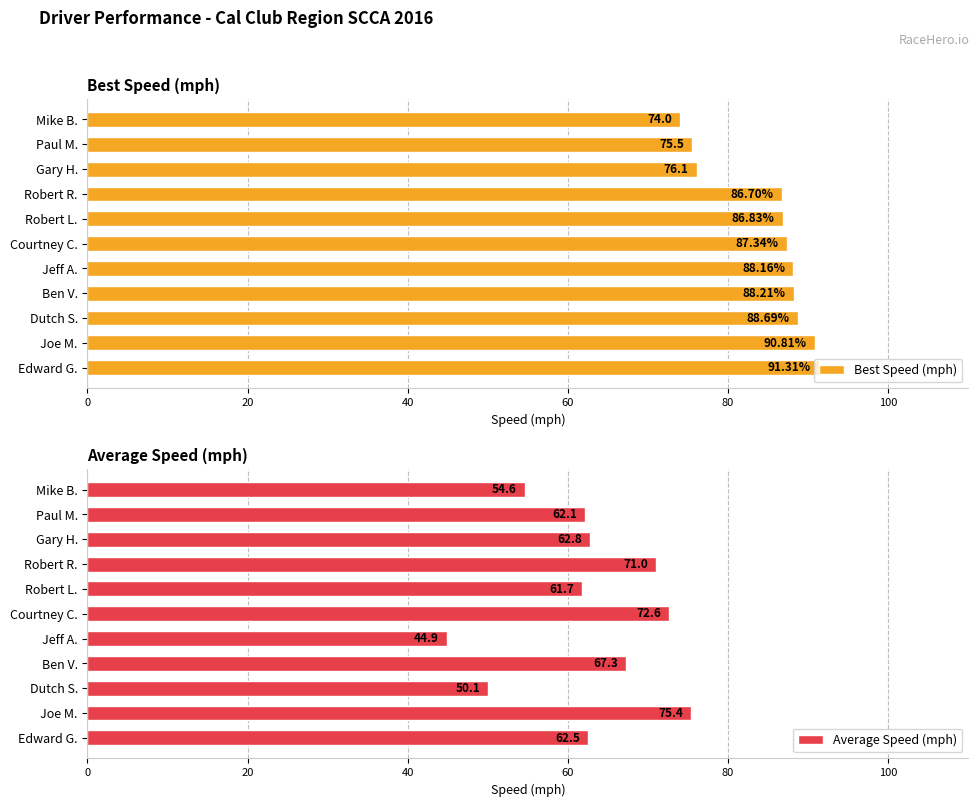

The Best Speed (mph) series shows 40.0 at Courtney C.. True or false?

False